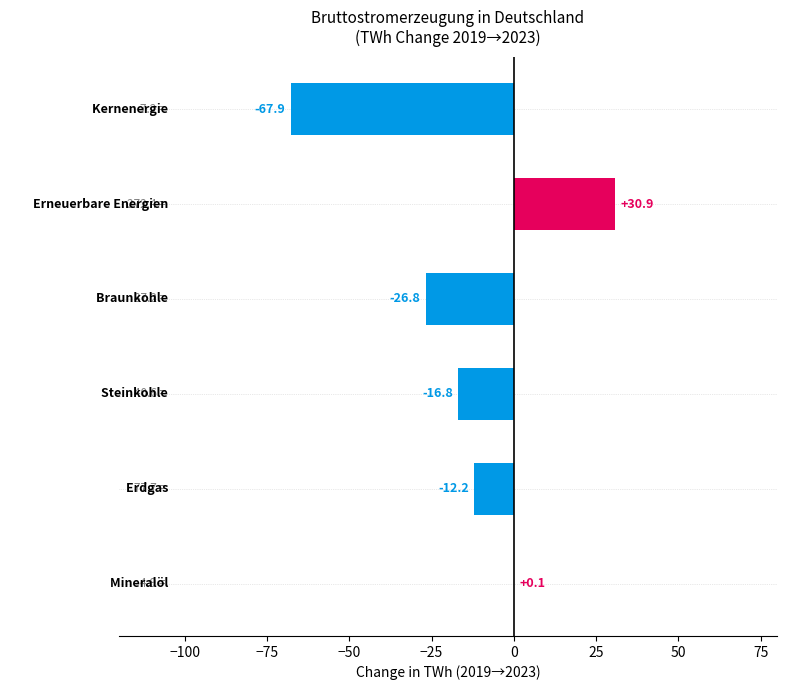

What is the greatest value displayed?

30.9